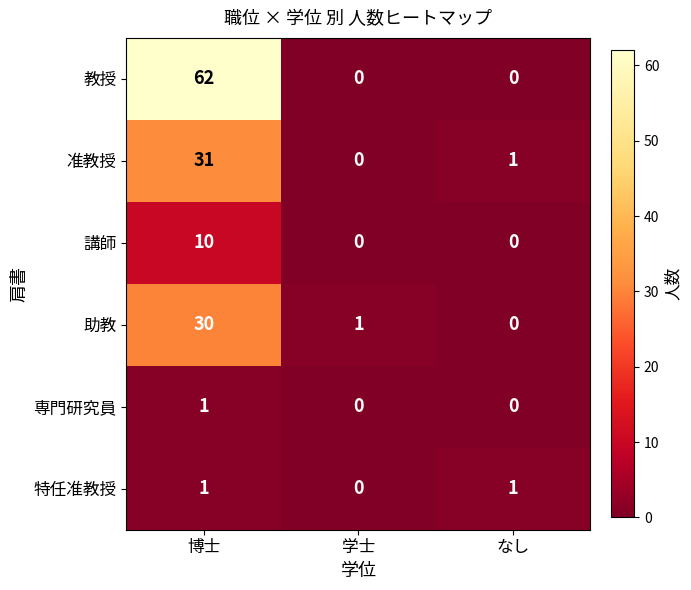

What is the sum of the 助教 values at 博士 and 学士?

31